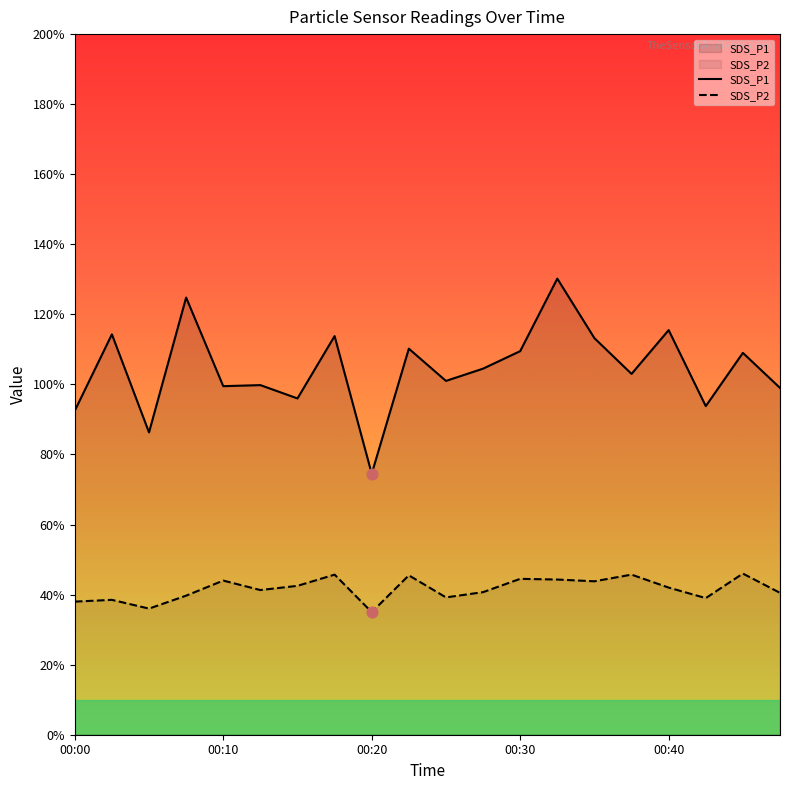

At which category is the sum across all series the highest?

13